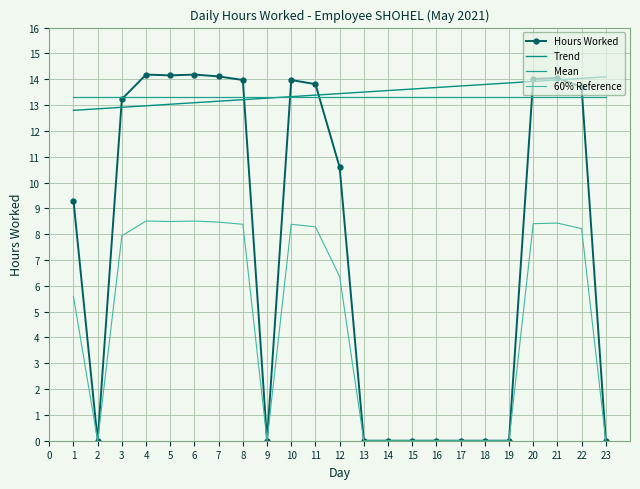

Is it true that the value at 17 is 4.9?

False